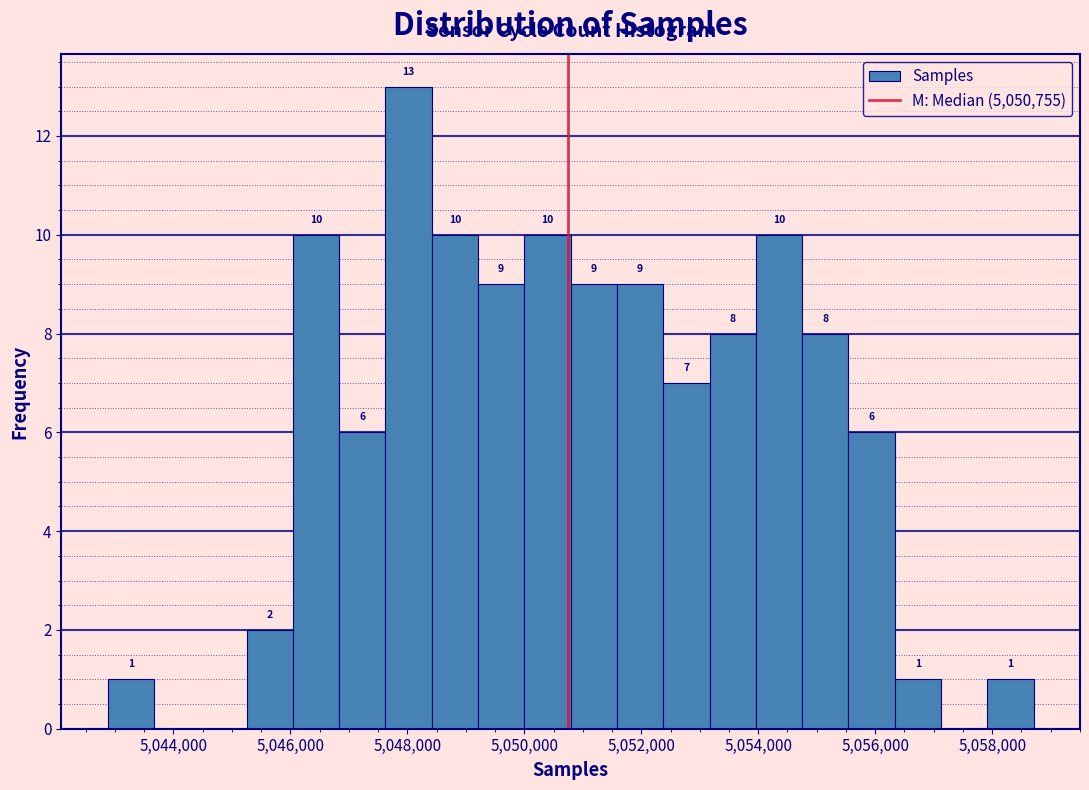

Read against the x-axis, roughly where is the centre of the tallest bar?

5048000